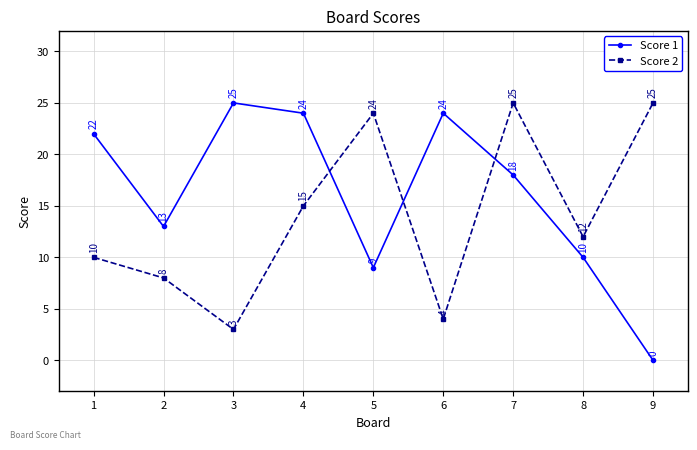

What is the sum of the Score 2 values at 3 and 5?

27